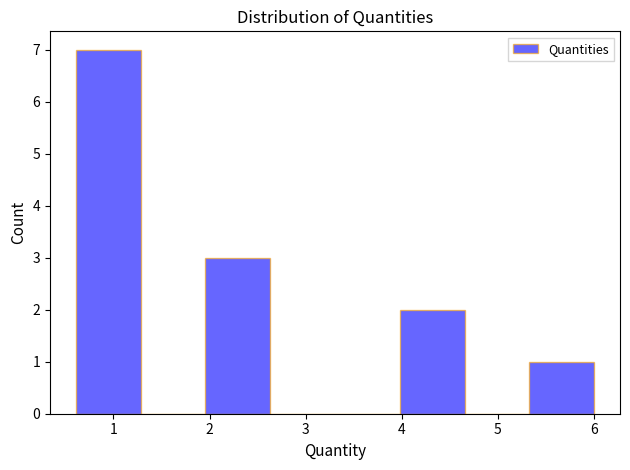

Over which range of the x-axis is the bar tallest?

0.6 to 1.3